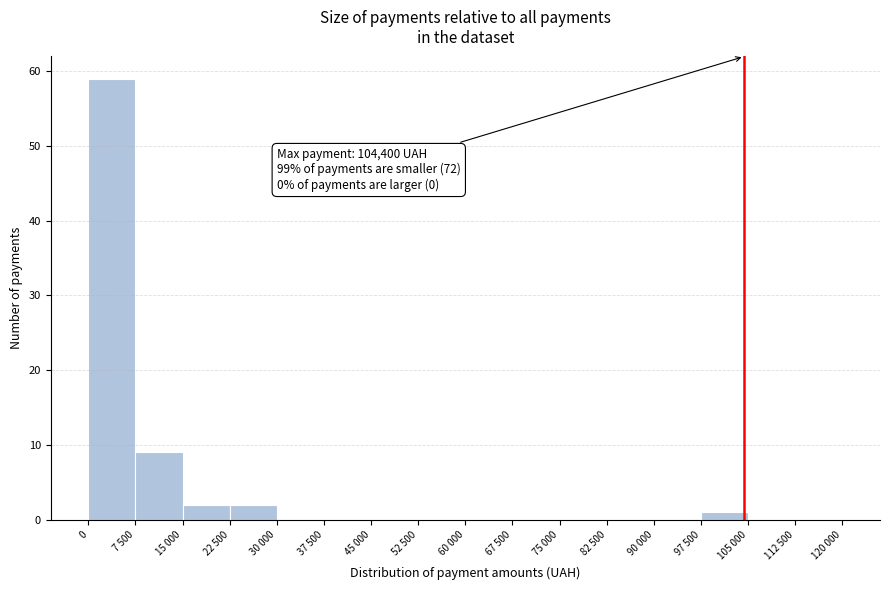

Reading right to left, extract all data points from this chart.

112 500=0	105 000=0	97 500=1	90 000=0	82 500=0	75 000=0	67 500=0	60 000=0	52 500=0	45 000=0	37 500=0	30 000=0	22 500=2	15 000=2	7 500=9	0=59